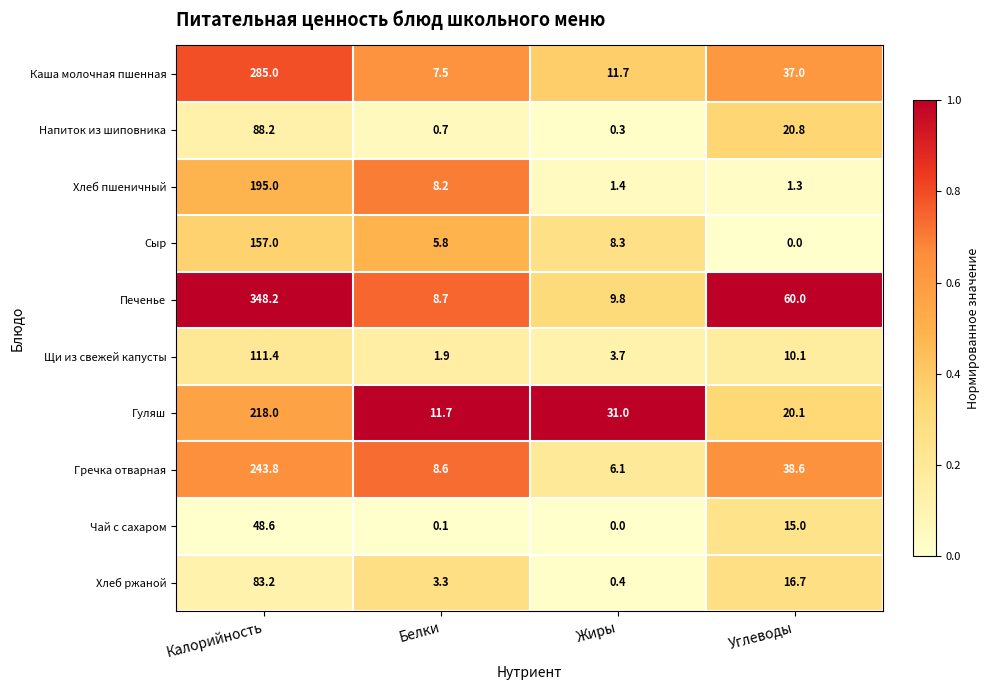

Is it true that Щи из свежей капусты equals 0.4 at Белки?

False